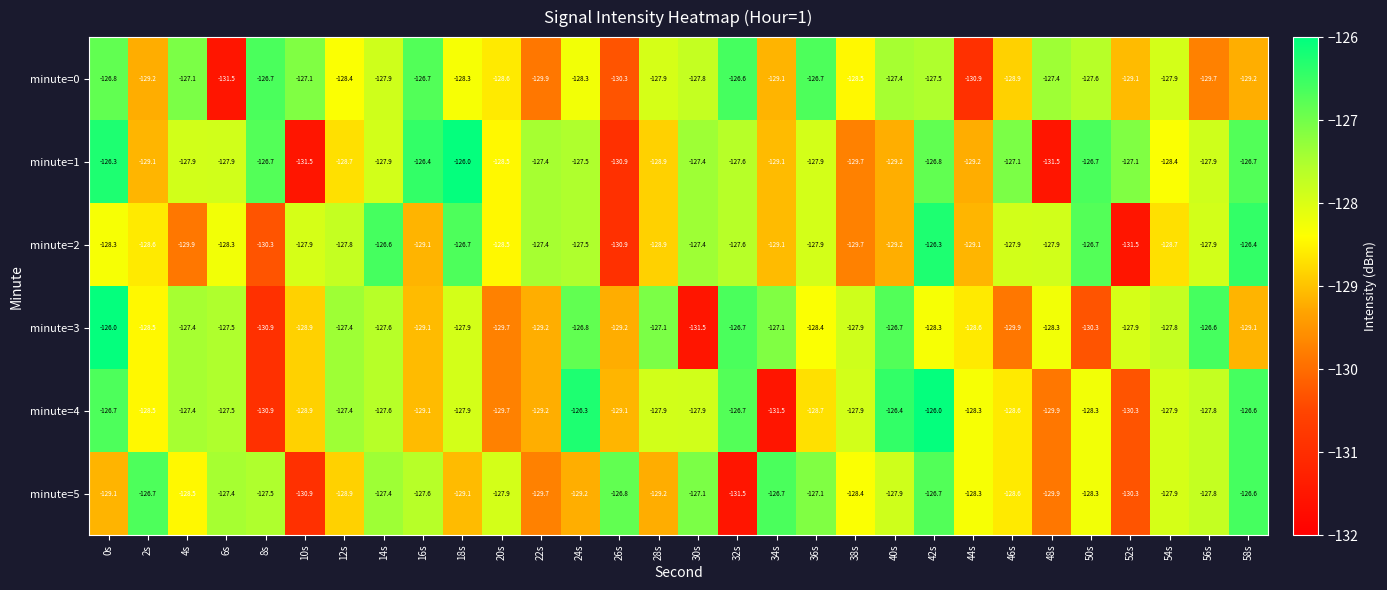

What is the highest value of the minute=3 series?

-126.0